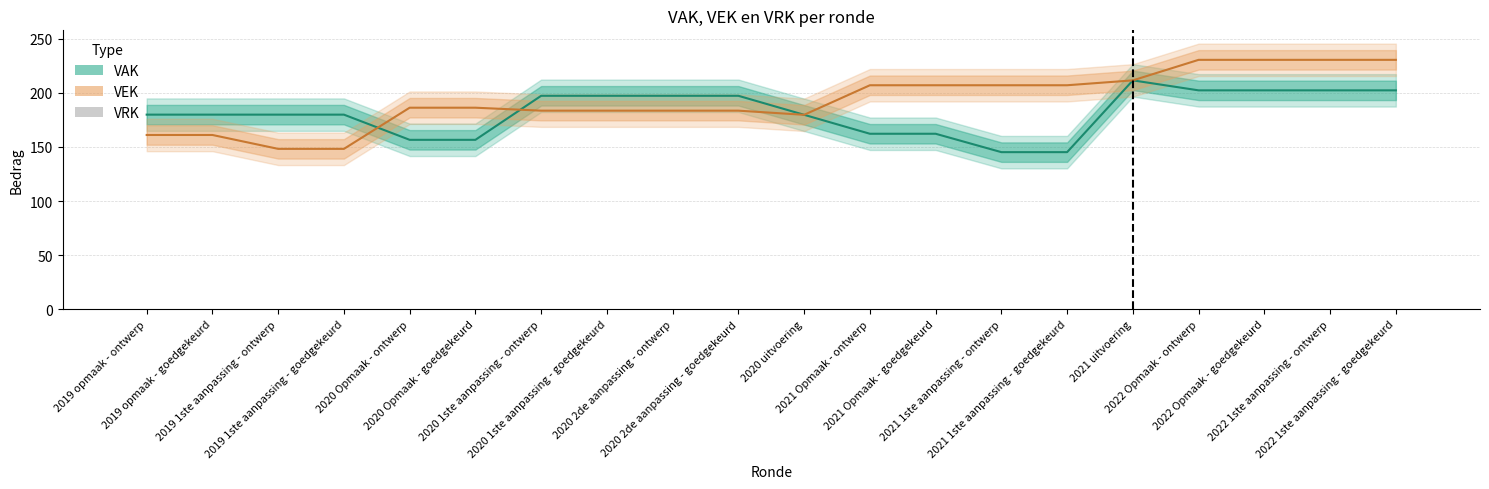

Rank the series by their maximum value, from highest to lowest.

VEK, VAK, VRK